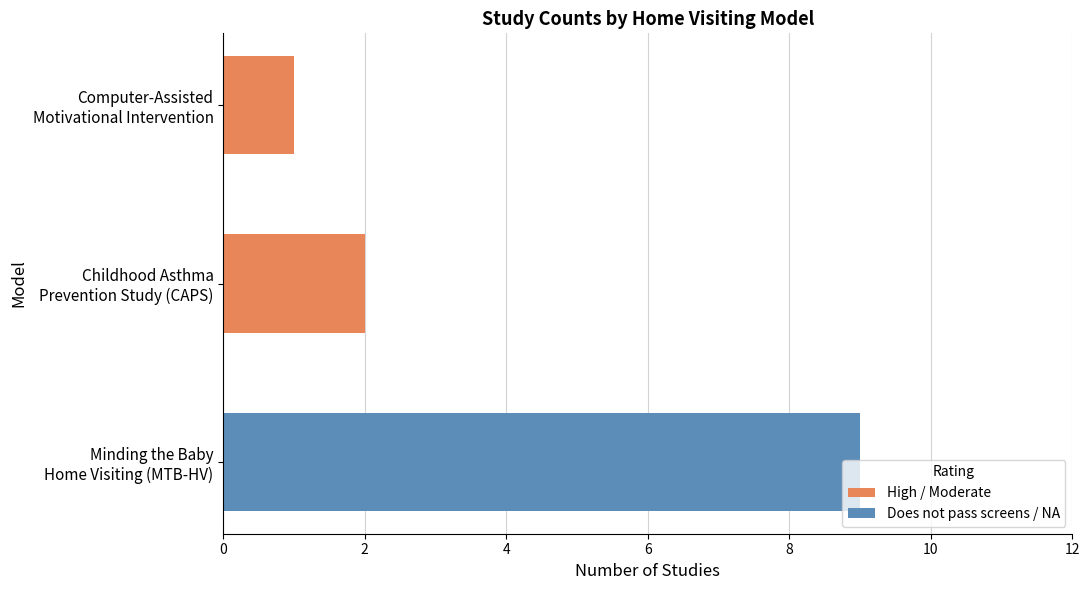

What is the difference between the maximum and minimum values?

8